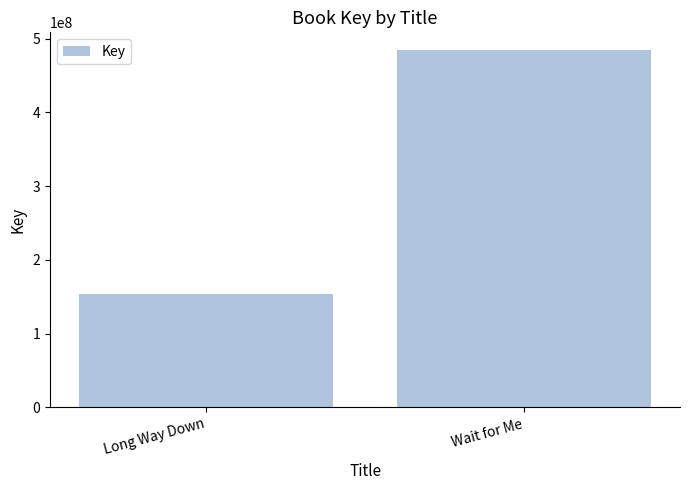

What is the difference between the maximum and minimum values?

330249694